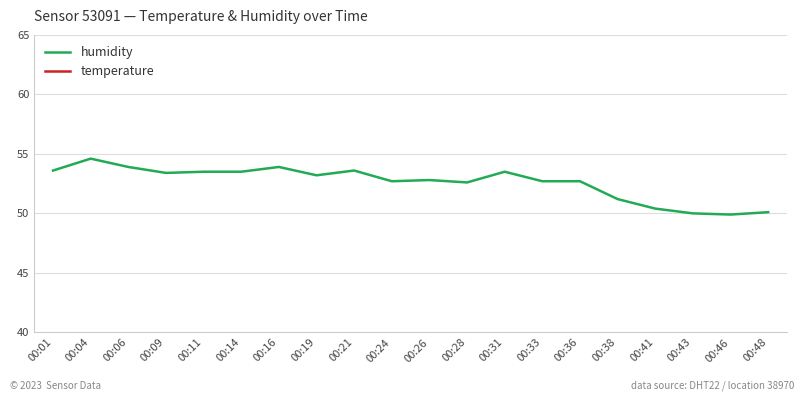

What is the difference between the temperature values at 00:36 and 00:14?

0.3